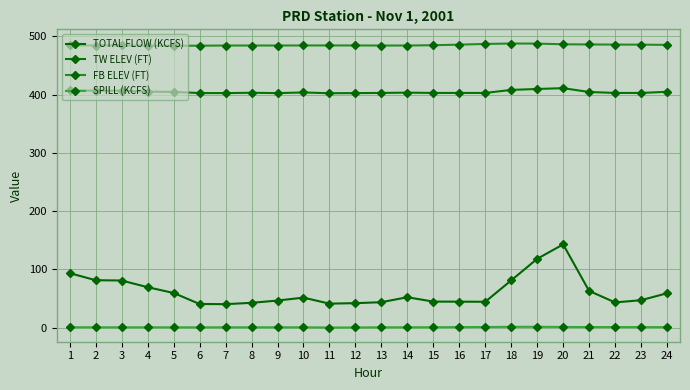

List the labels in order of TOTAL FLOW (KCFS) value, smallest first.

7, 6, 11, 12, 8, 22, 13, 17, 16, 15, 9, 23, 10, 14, 24, 5, 21, 4, 3, 18, 2, 1, 19, 20